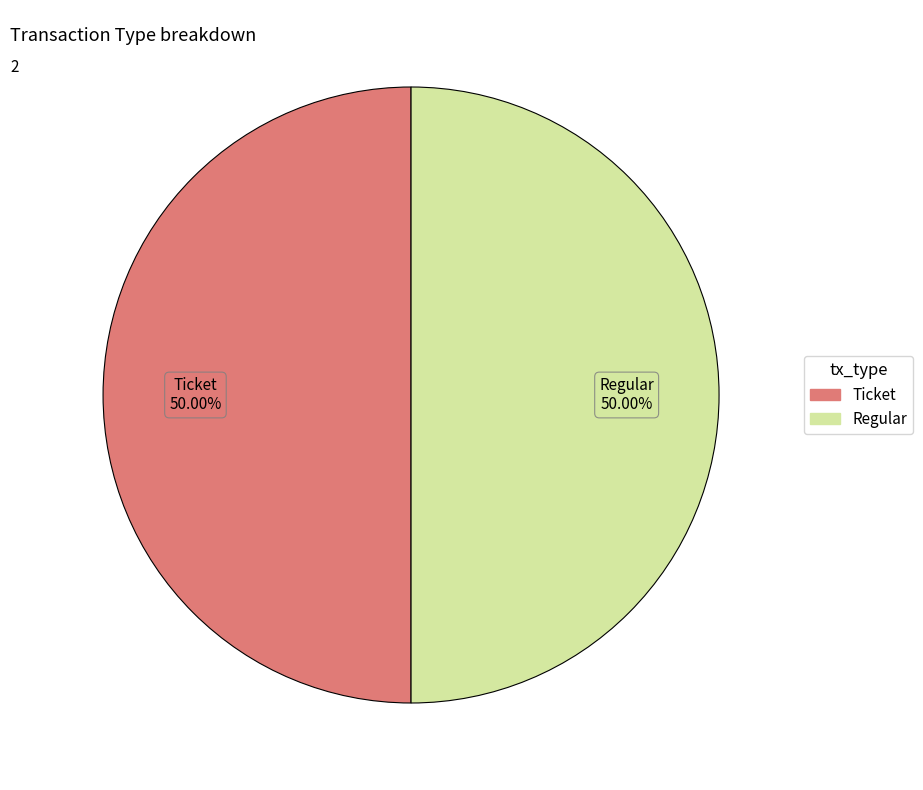

How many segments does this pie chart have?

2